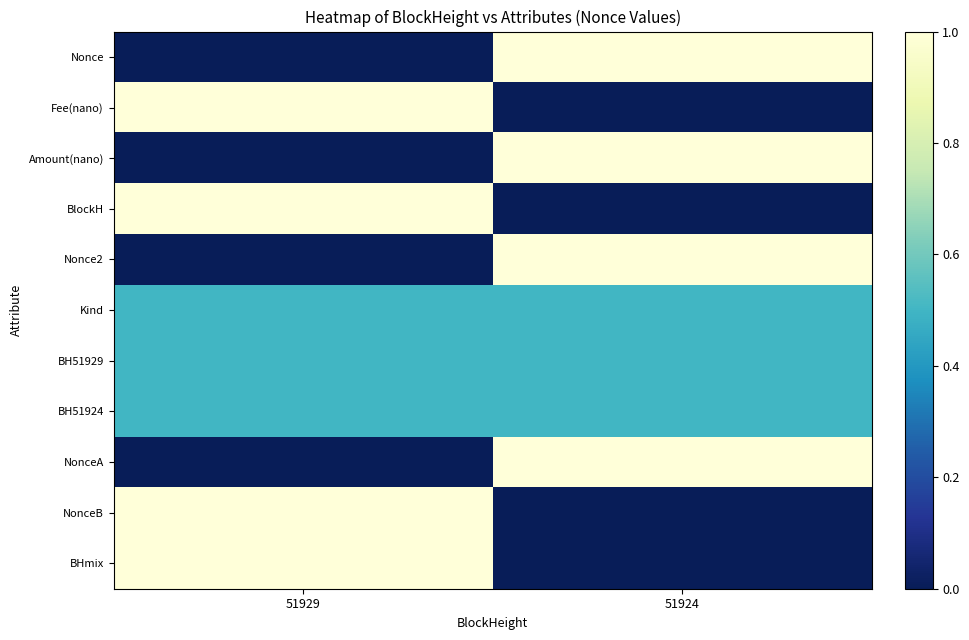

At how many categories does at least one series exceed 0?

2